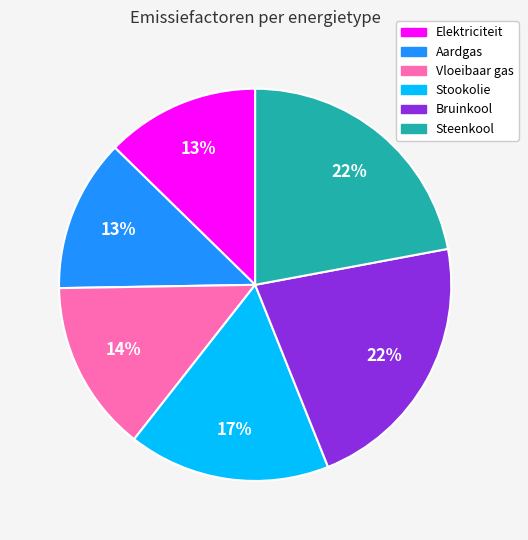

To the nearest percent, what portion does Stookolie represent?

17%